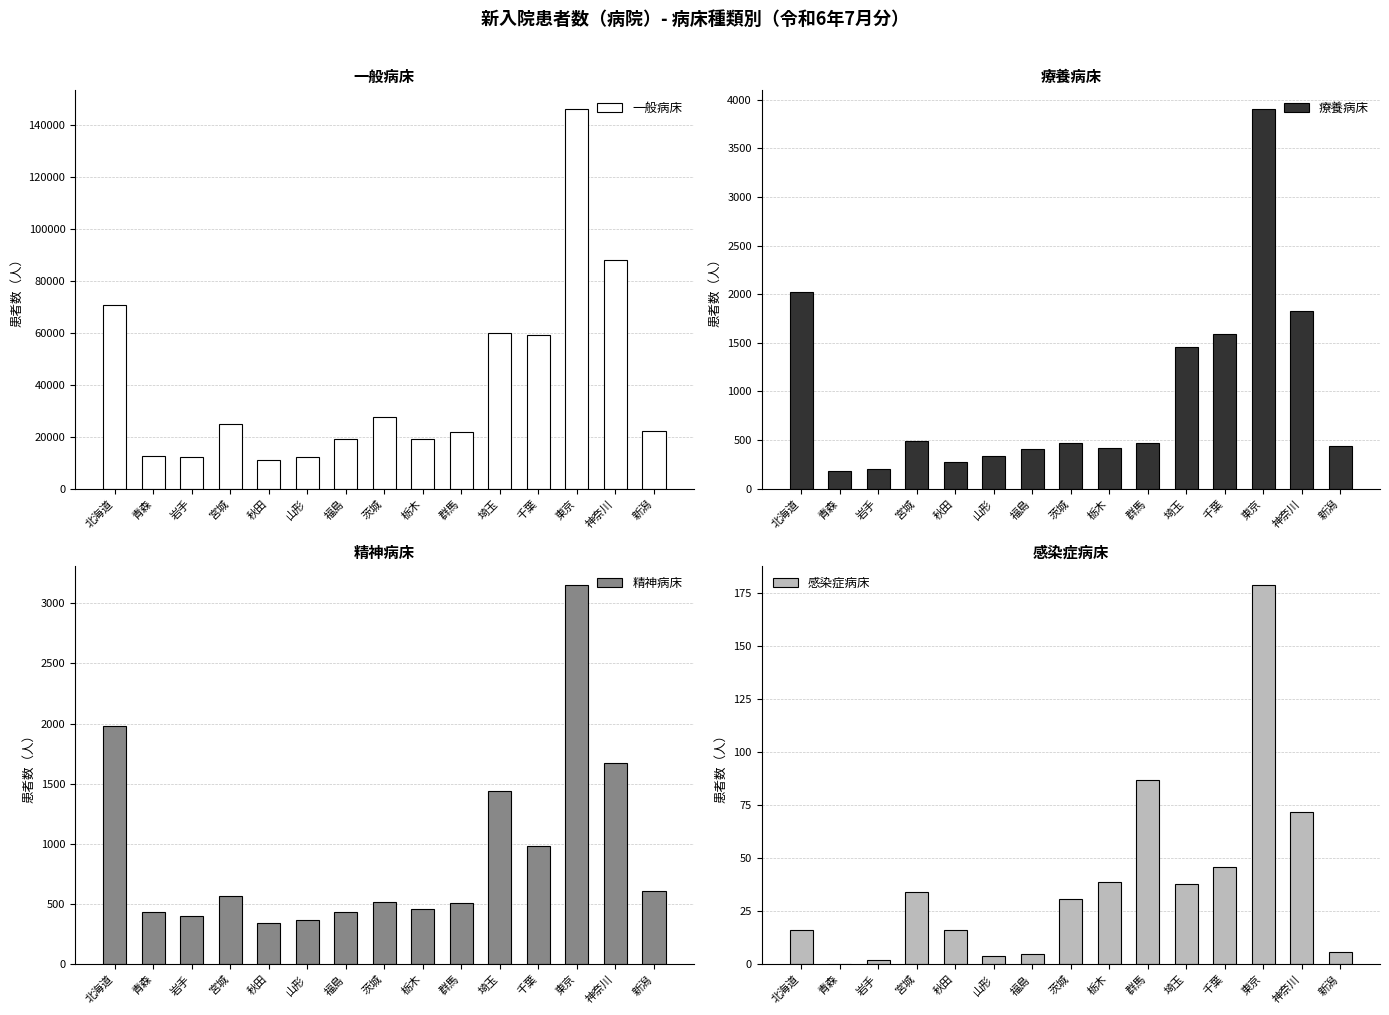

How many data points in 療養病床 are above 472?

7